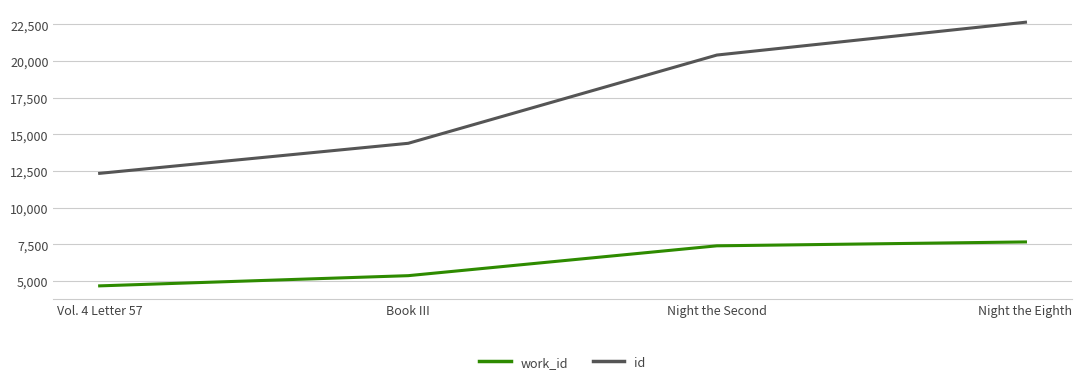

Which series changed the most between Vol. 4 Letter 57 and Night the Second?

id